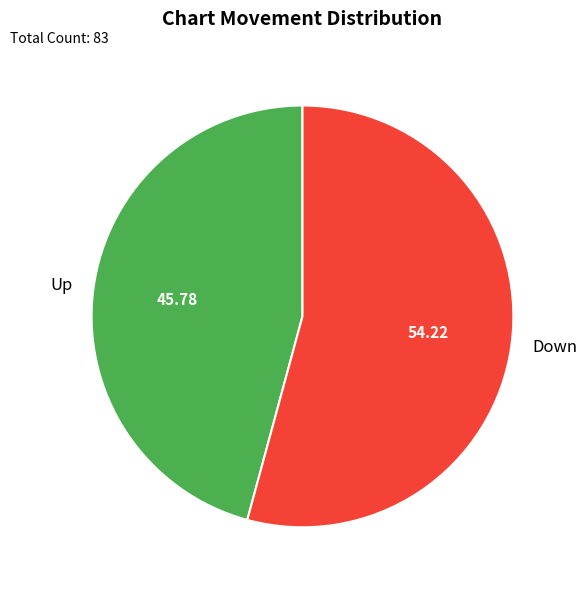

How many segments does this pie chart have?

2